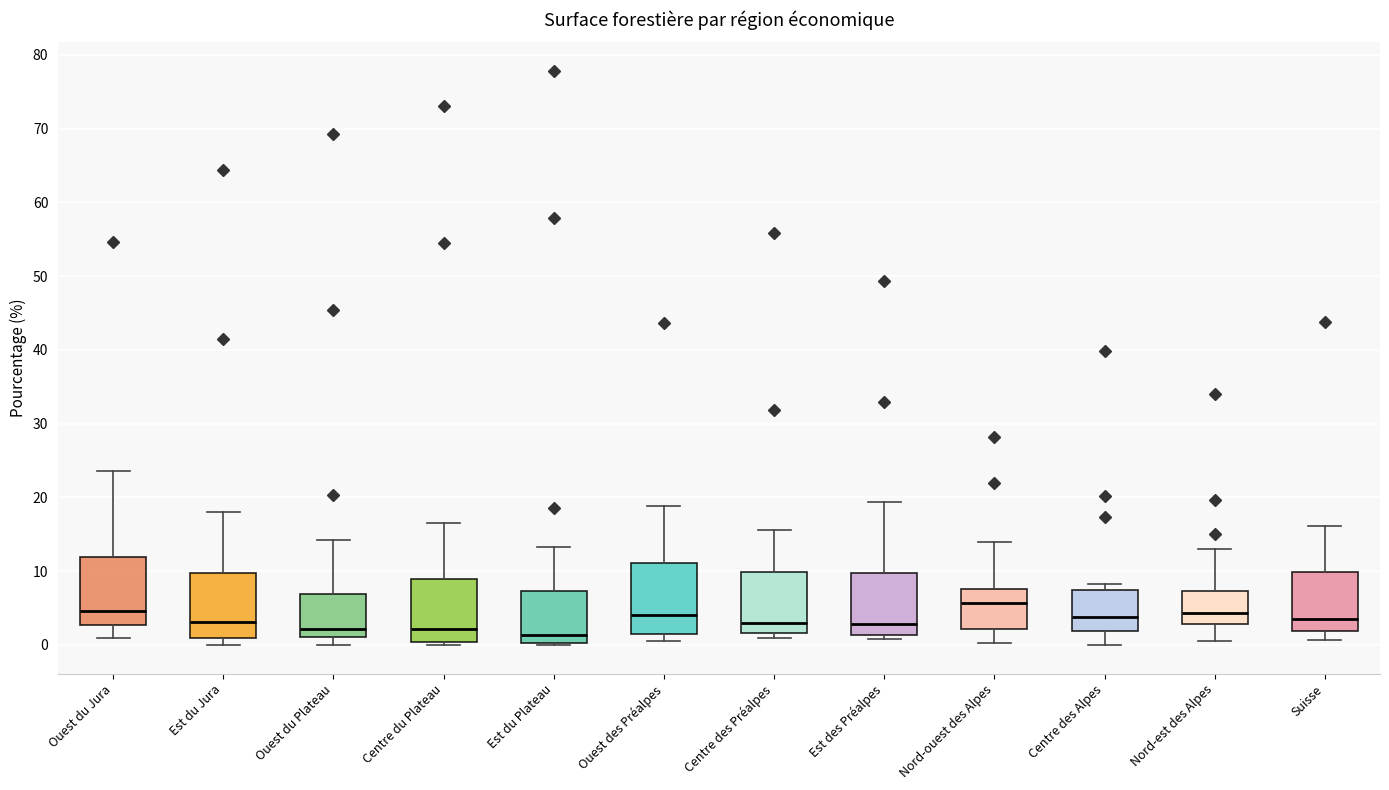

Reading left to right, transcribe this box plot: for each box, give where its median line is, the range the box spans, and where its two whiskers end, as read against the y-axis. The values are not printed on the chart, so give them approximately, as read against the axis.

Ouest du Jura: median 5, box 3 to 12, whiskers 1 to 24
Est du Jura: median 3, box 1 to 10, whiskers 0 to 18
Ouest du Plateau: median 2, box 1 to 7, whiskers 0 to 14
Centre du Plateau: median 2, box 0 to 9, whiskers 0 (just below the box's lower edge) to 17
Est du Plateau: median 1, box 0 to 7, whiskers 0 to 13
Ouest des Préalpes: median 4, box 1 to 11, whiskers 1 (just below the box's lower edge) to 19
Centre des Préalpes: median 3, box 2 to 10, whiskers 1 to 16
Est des Préalpes: median 3, box 1 to 10, whiskers 1 (just below the box's lower edge) to 19
Nord-ouest des Alpes: median 6, box 2 to 8, whiskers 0 to 14
Centre des Alpes: median 4, box 2 to 7, whiskers 0 to 8
Nord-est des Alpes: median 4, box 3 to 7, whiskers 1 to 13
Suisse: median 4, box 2 to 10, whiskers 1 to 16